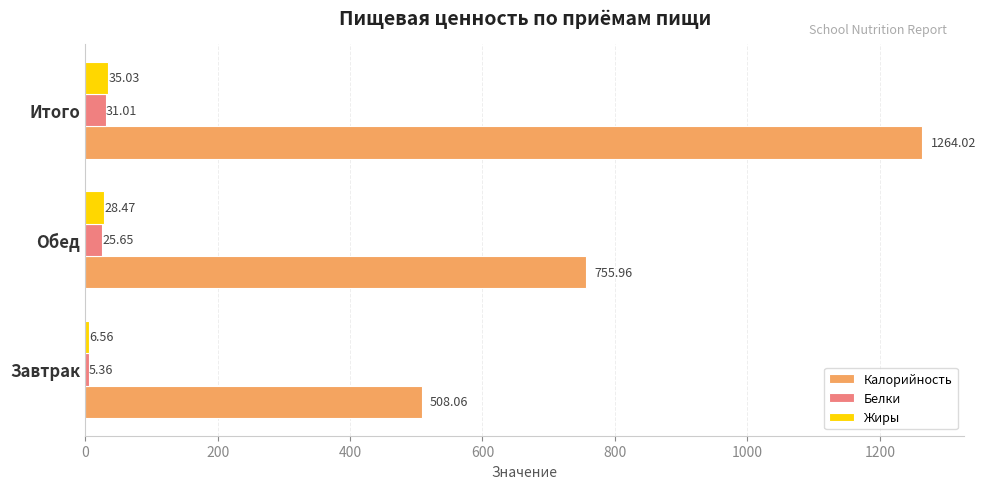

What is the difference between the maximum and second lowest values in the Калорийность series?

508.1